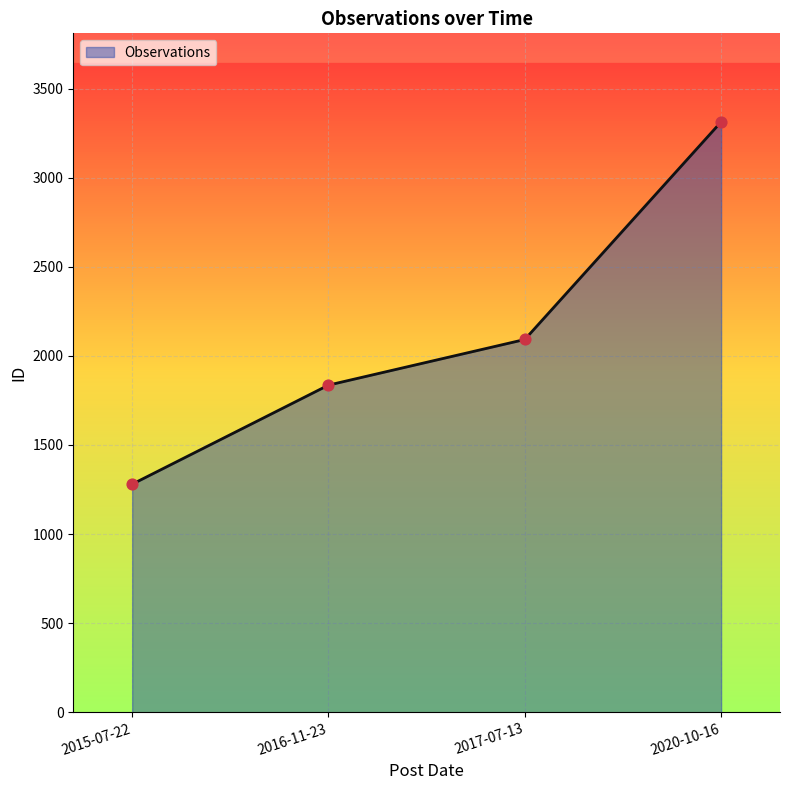

What is the ratio of the value at 2016-11-23 to the value at 2015-07-22?

1.4